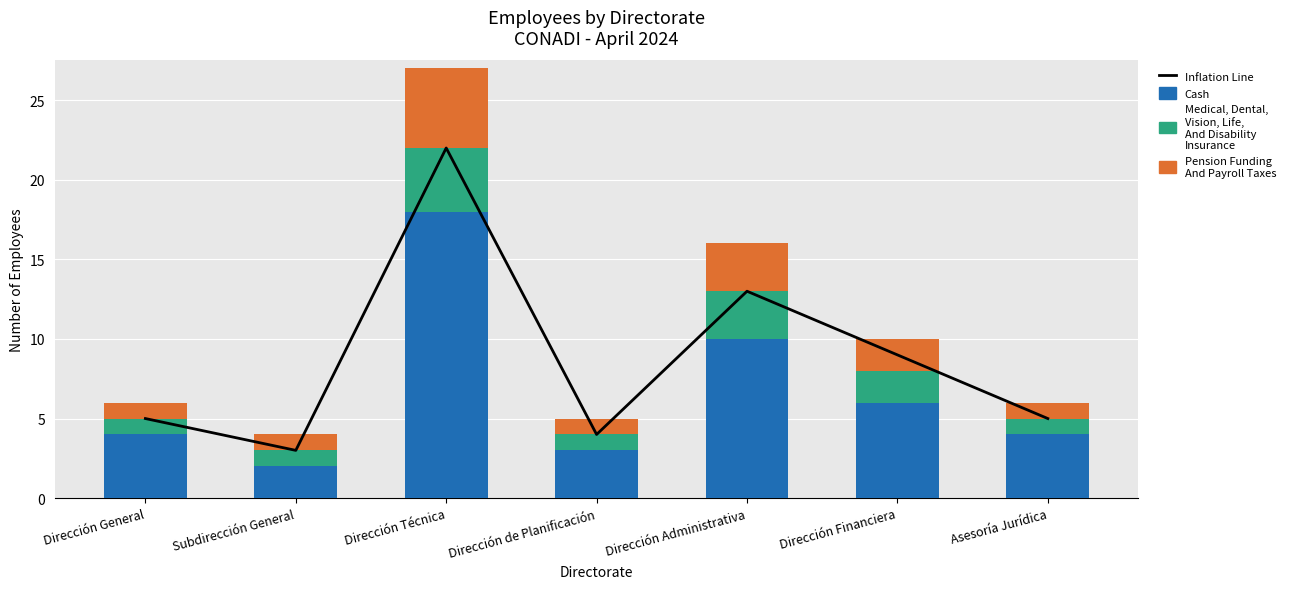

What is the value of the Medical, Dental,
Vision, Life,
And Disability
Insurance bar at the 3rd from the left?

4